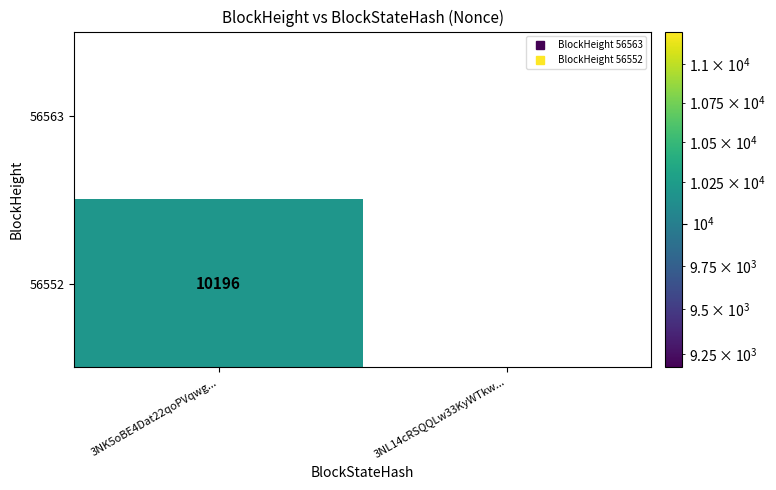

Which series has the largest range (max minus min)?

56552